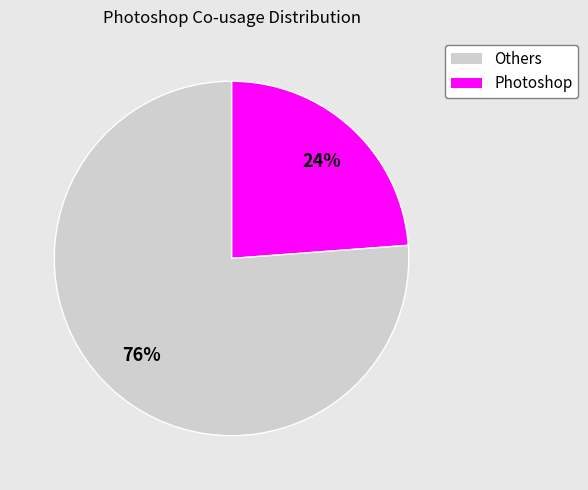

To the nearest percent, what portion does Others represent?

24%